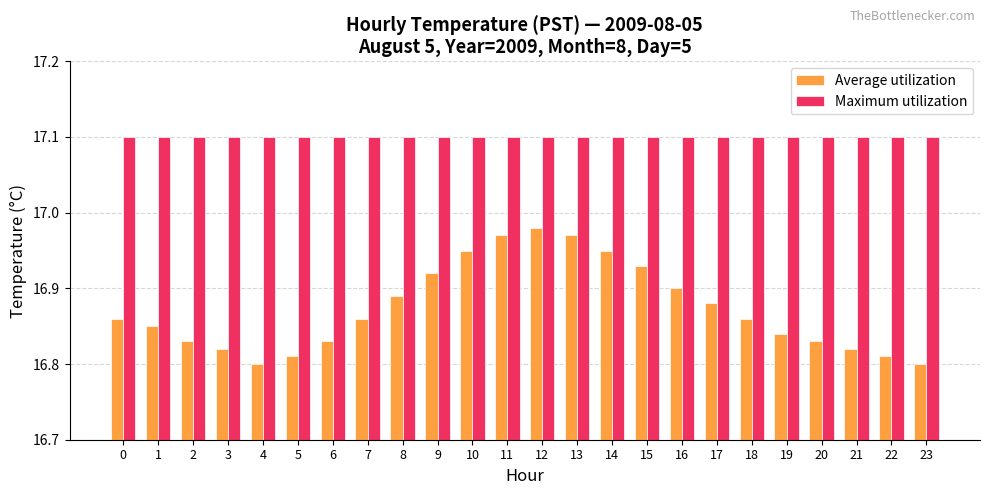

What is the highest value of the Maximum utilization series?

17.1